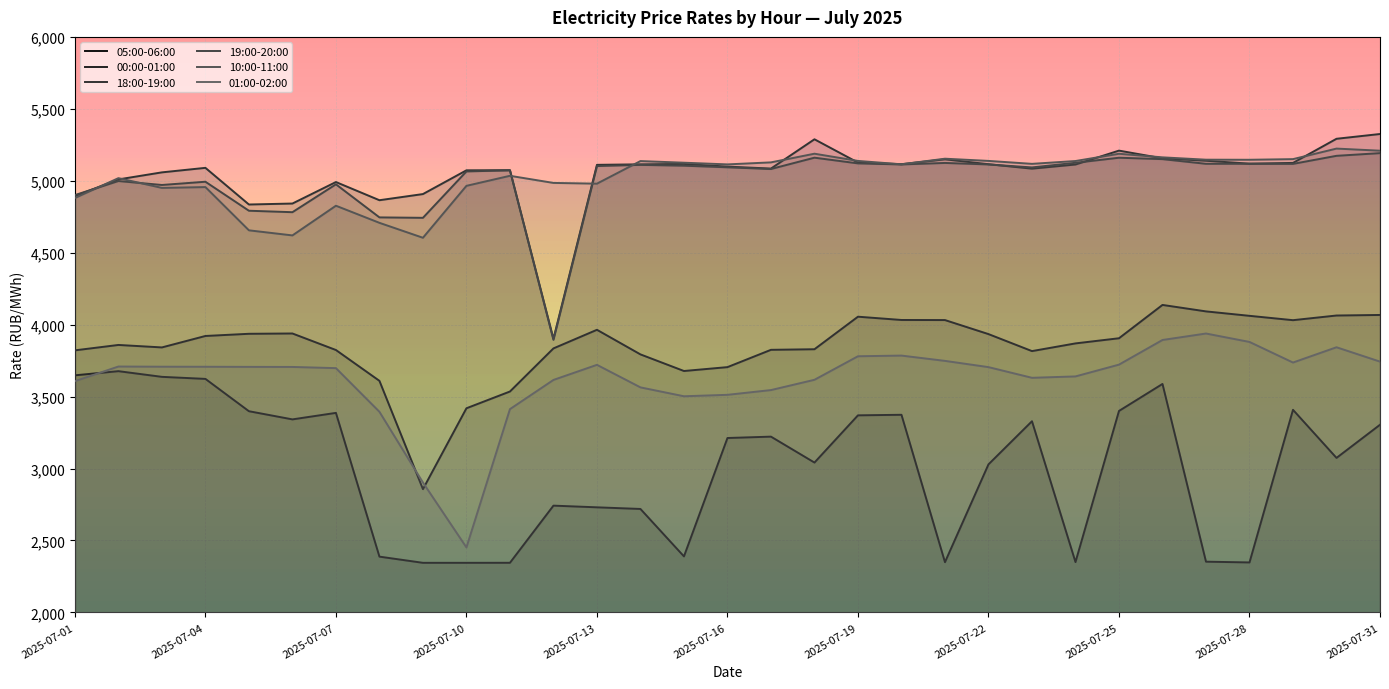

Which series has the widest spread of values?

01:00-02:00